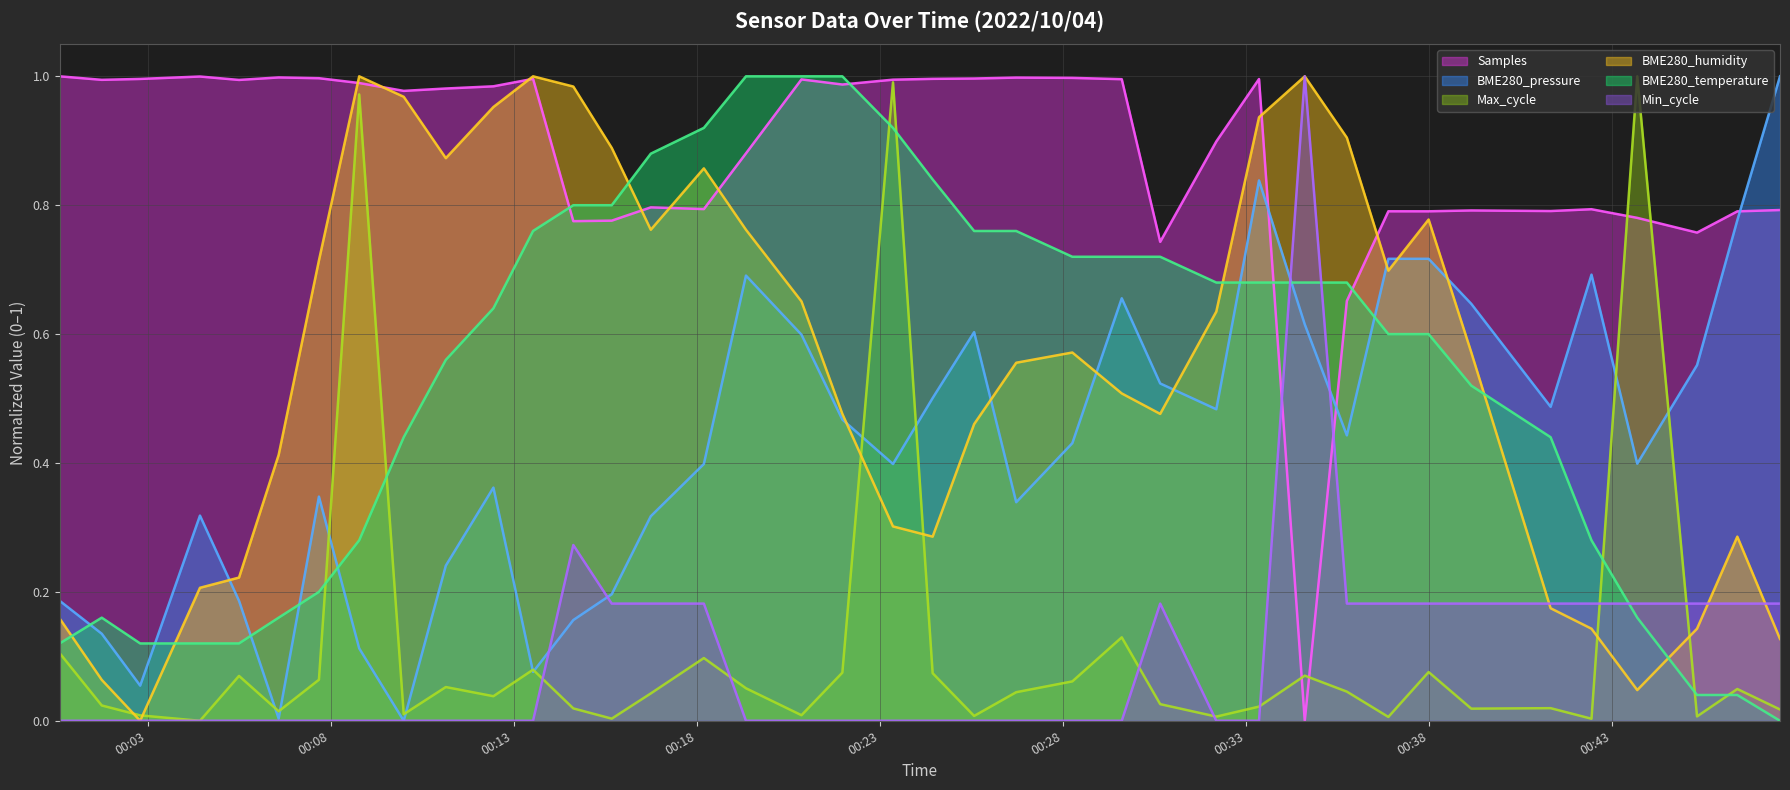

Rank the series by their maximum value, from lowest to highest.

Samples (trend), BME280_pressure (trend), Max_cycle (trend), BME280_humidity (trend), BME280_temperature (trend), Min_cycle (trend)